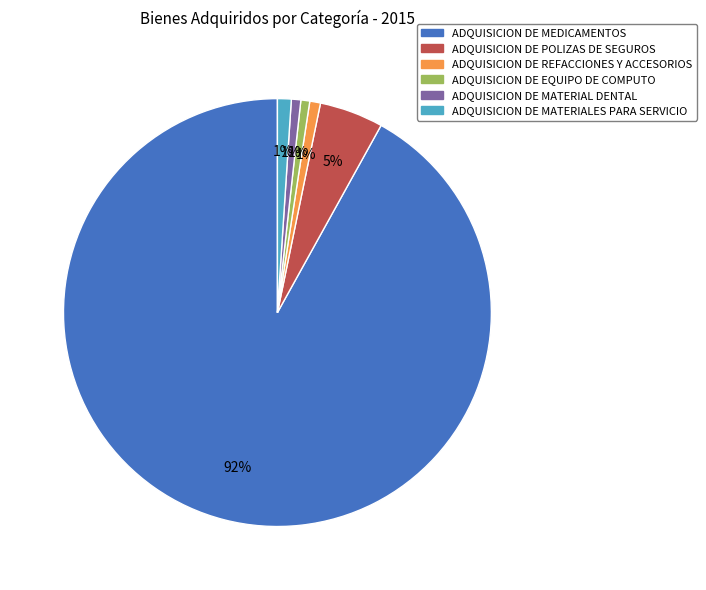

What is the majority slice?

ADQUISICION DE MEDICAMENTOS